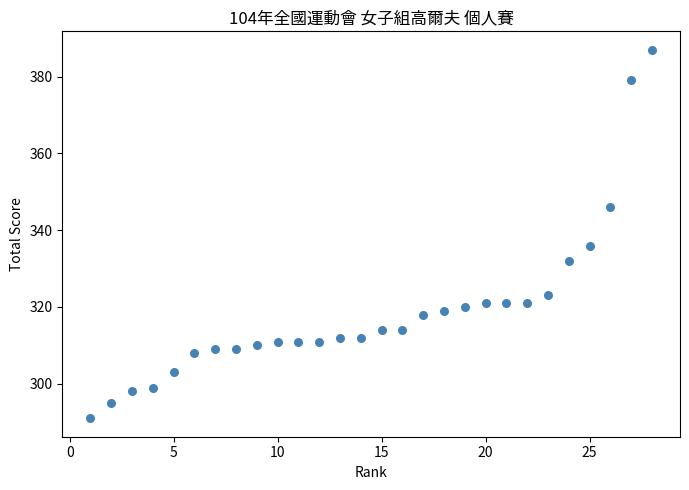

What is the range of X values (max minus min)?

27